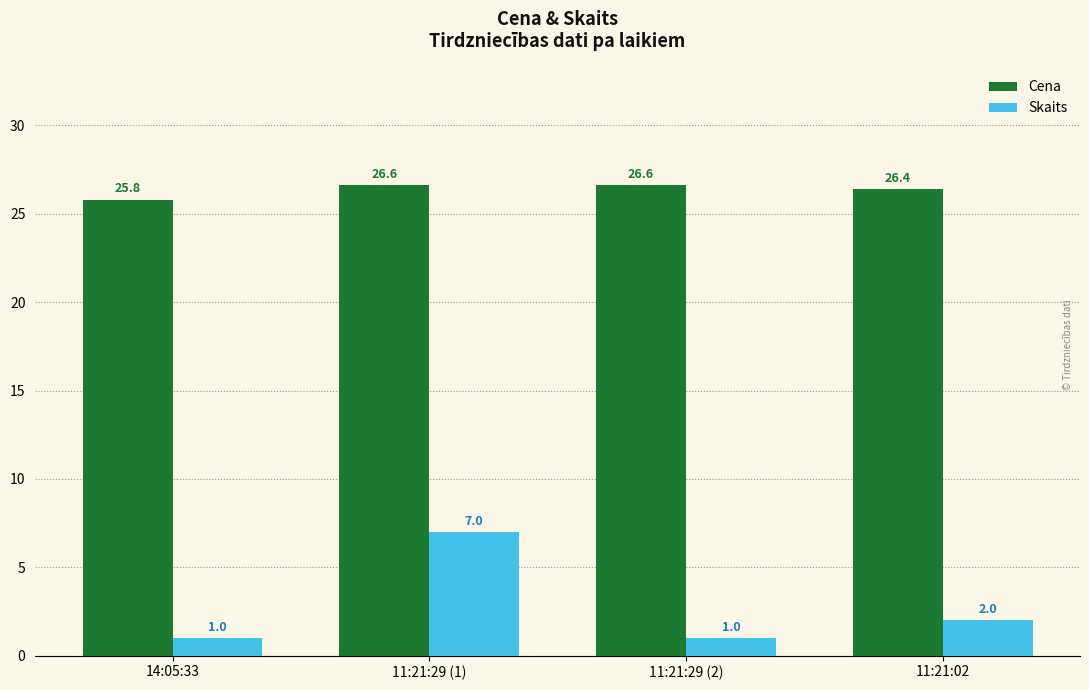

Reading left to right, extract all data points from this chart.

Cena: 25.8	26.6	26.6	26.4
Skaits: 1.0	7.0	1.0	2.0